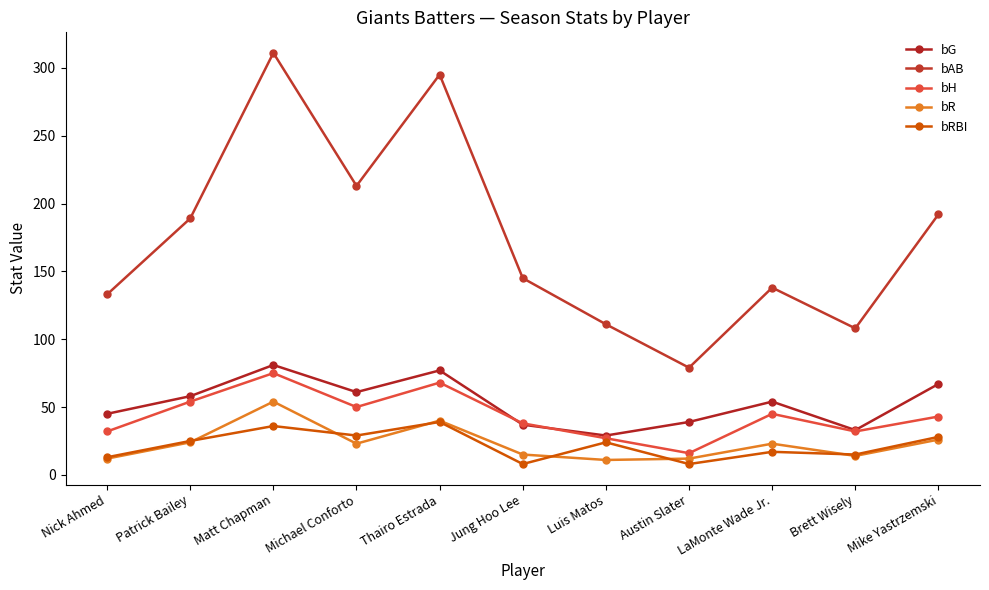

Rank the series at Luis Matos from lowest to highest value.

bR, bRBI, bH, bG, bAB